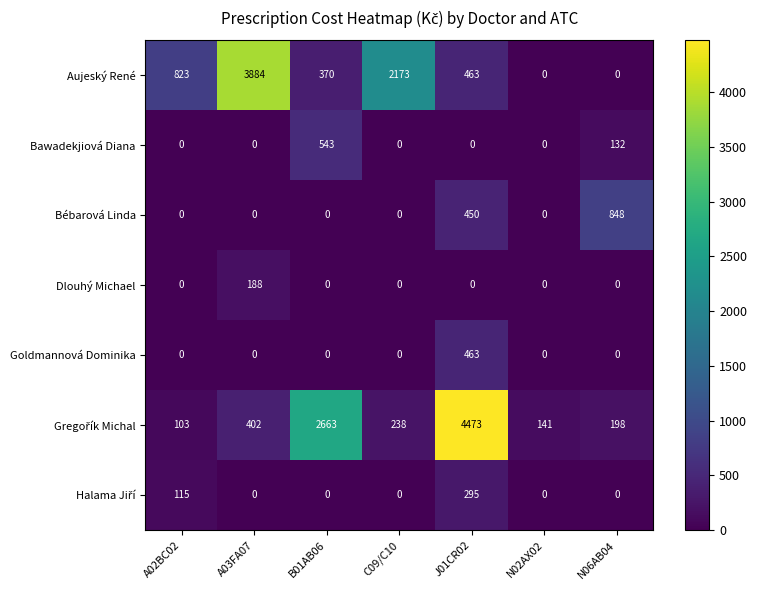

What is the difference between the maximum and minimum values in the Bawadekjiová Diana series?

543